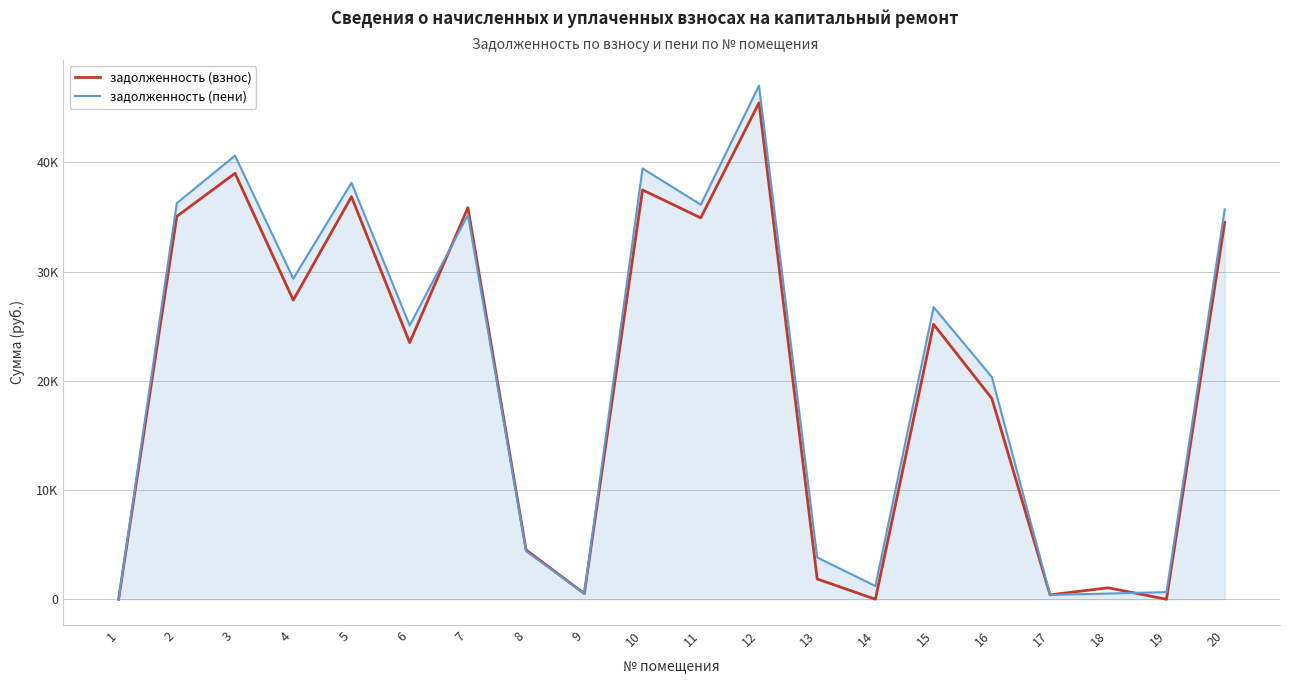

What is the sum of all задолженность (пени) values?

421616.9